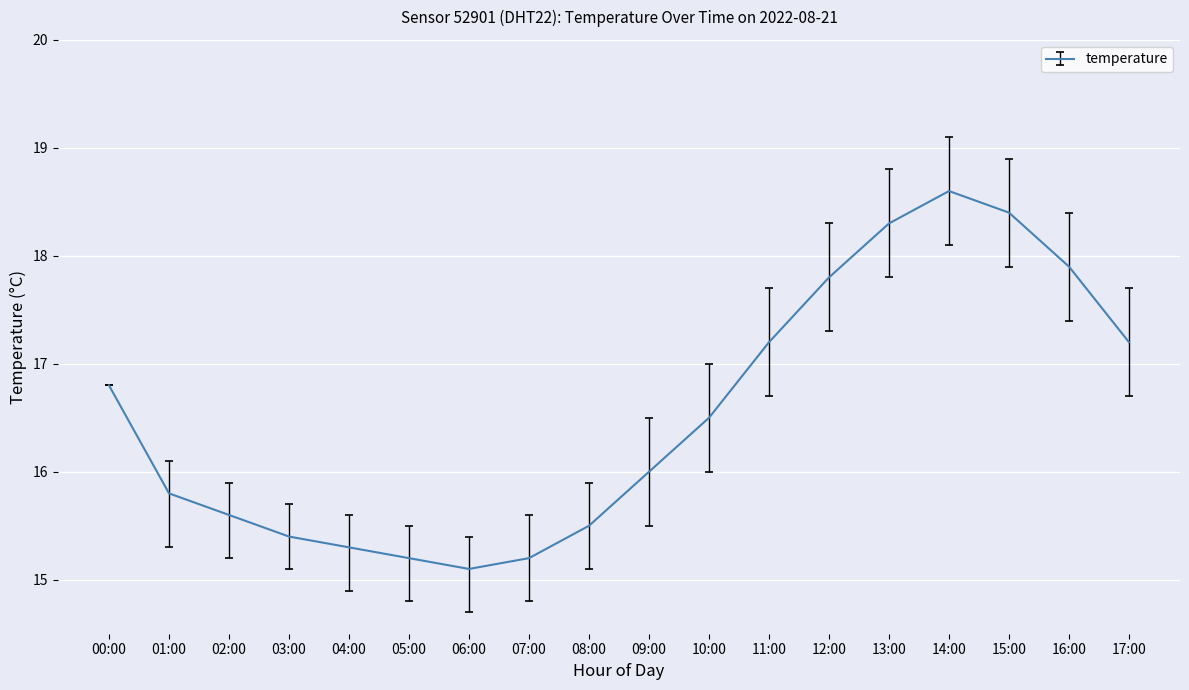

What is the smallest value displayed?

15.1